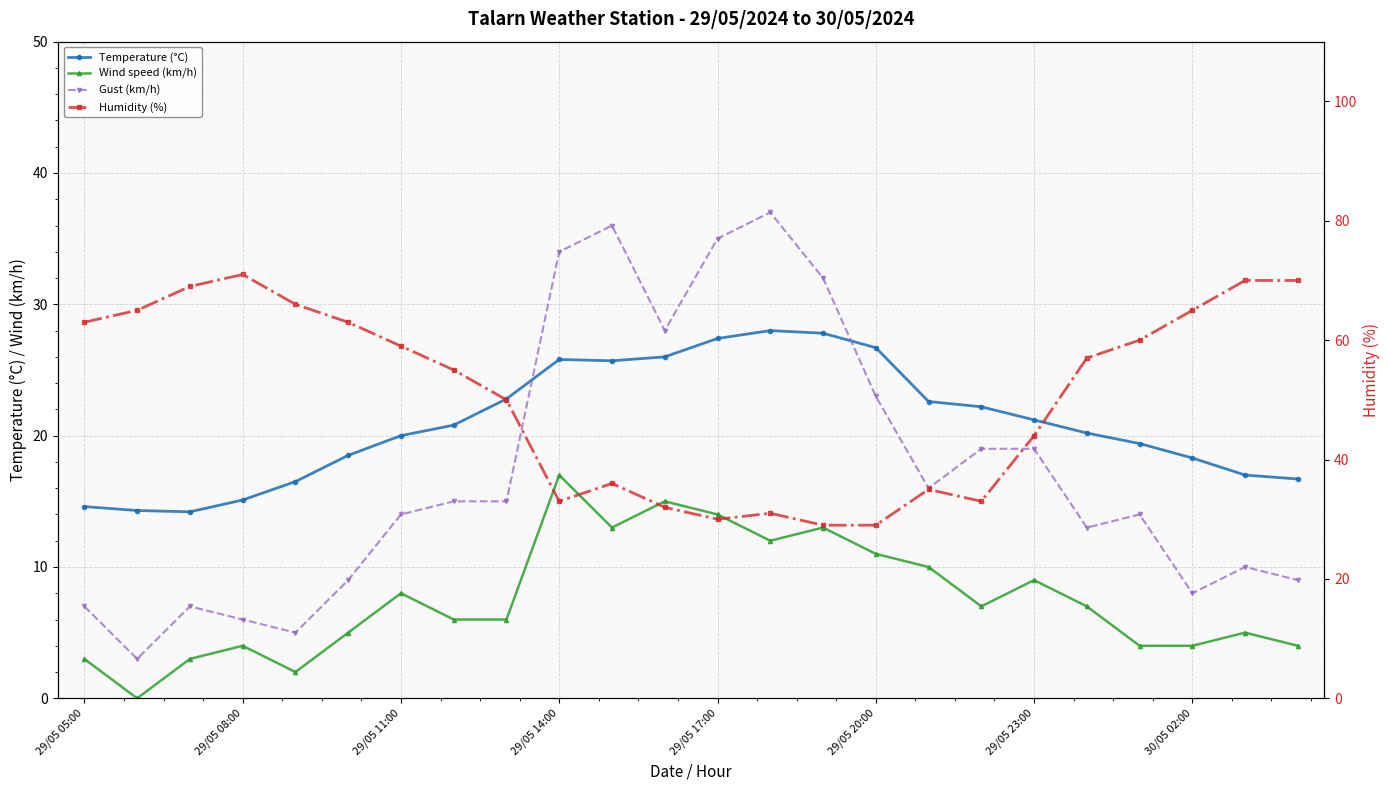

The Wind speed (km/h) series shows 8.2 at 22. True or false?

False